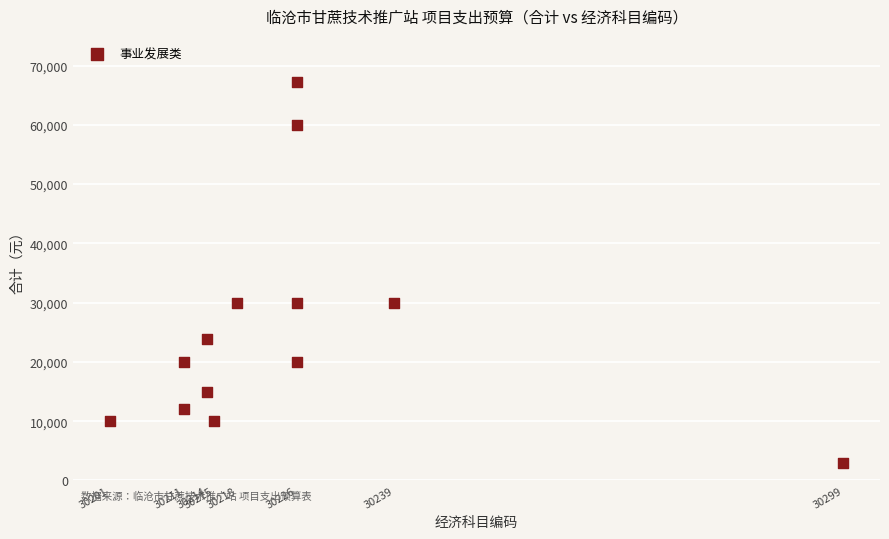

What is the range of Y values (max minus min)?

64165.7